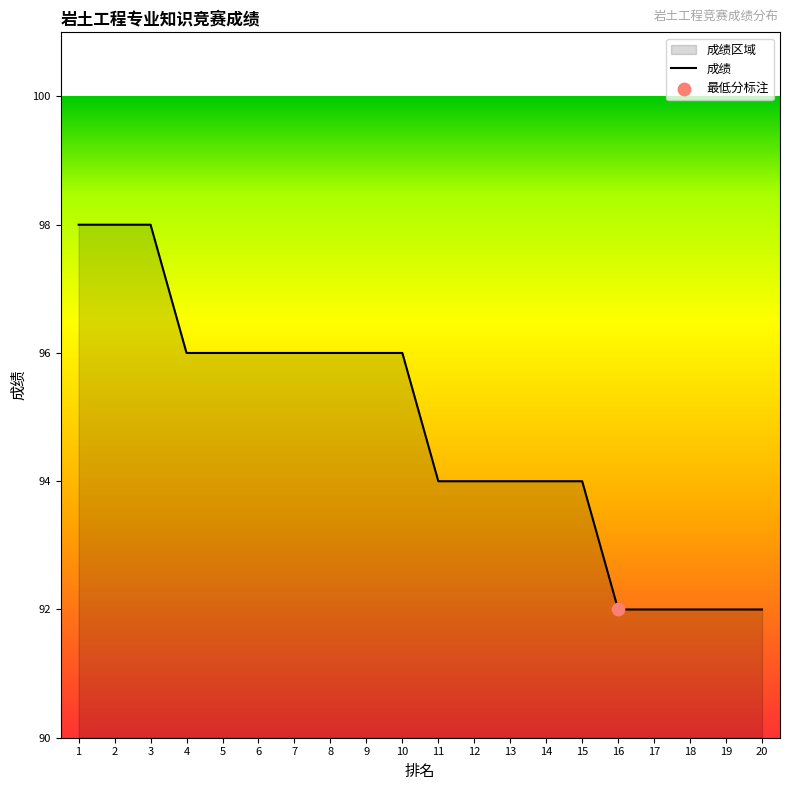

Approximately how many times larger is the value at 4 compared to 1?

1.0